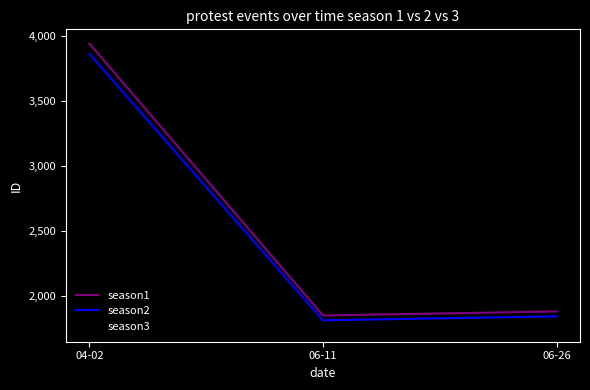

What are all the series names shown in the legend?

season1, season2, season3